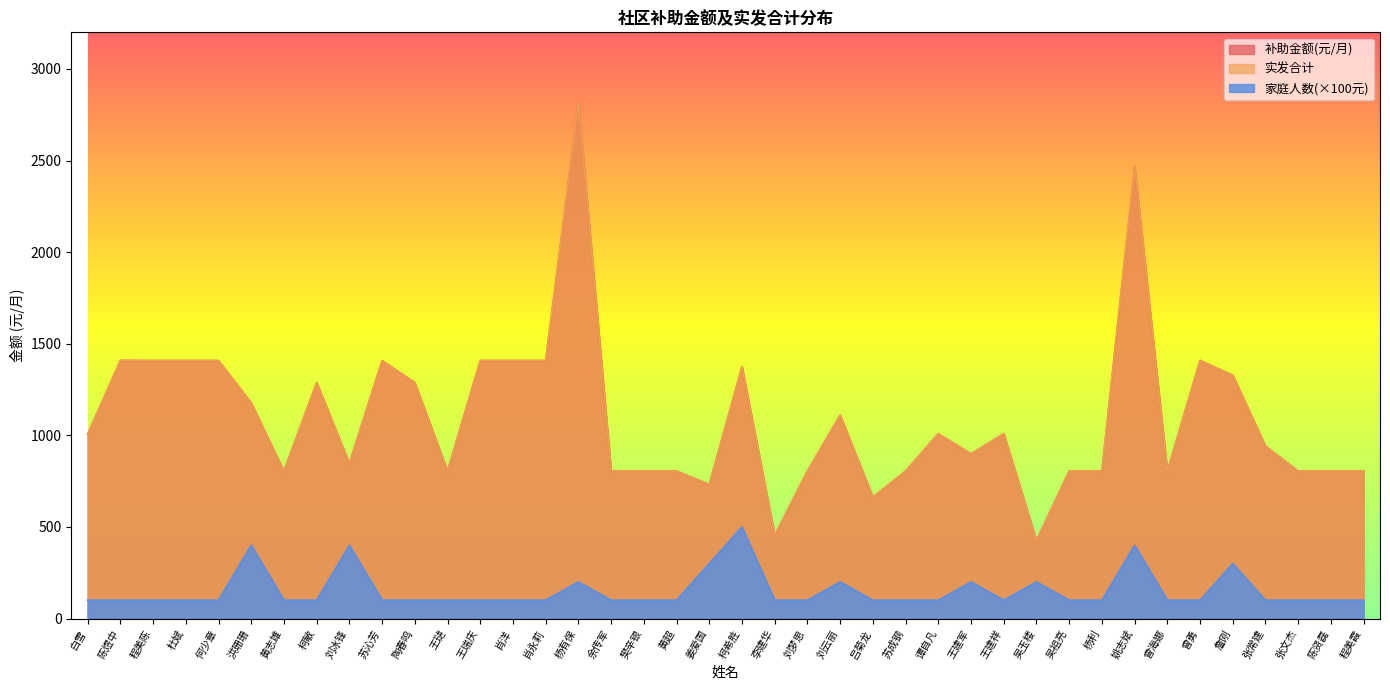

Where is the first local minimum for 实发合计?

黄志雄